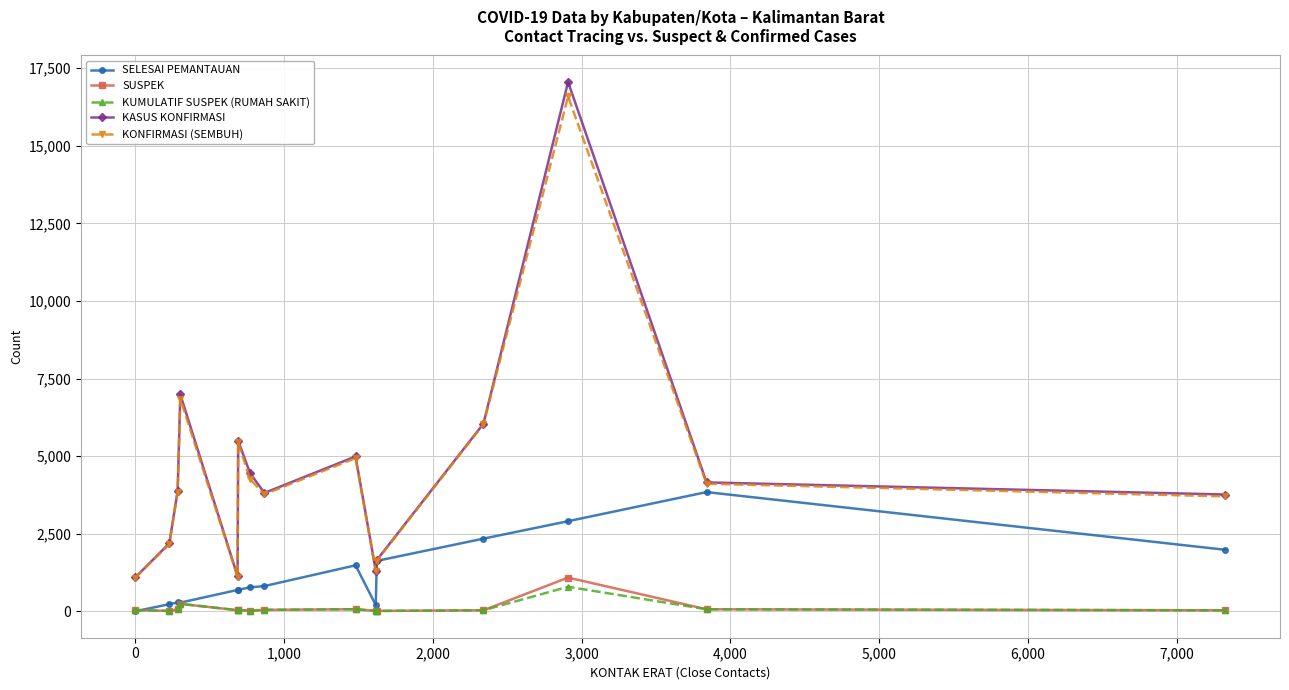

Count the number of categories in the chart.

15